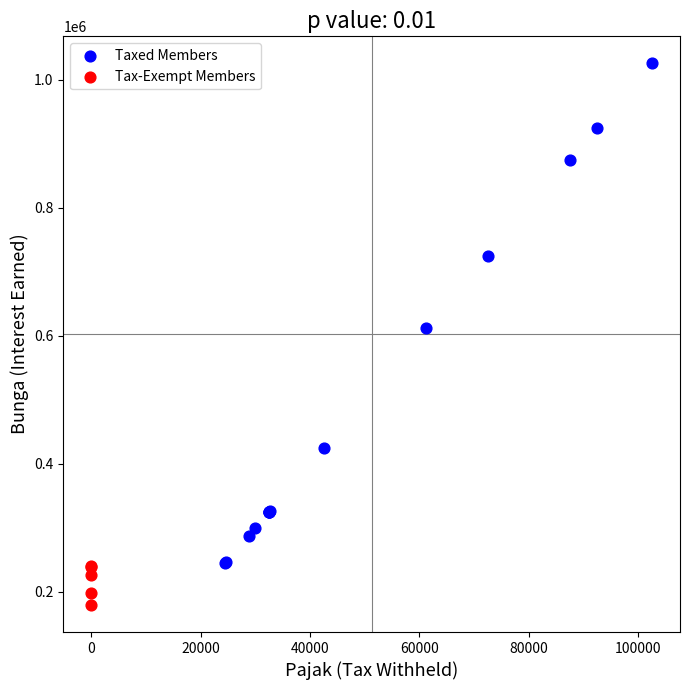

Which series has the widest spread of Y values?

Taxed Members